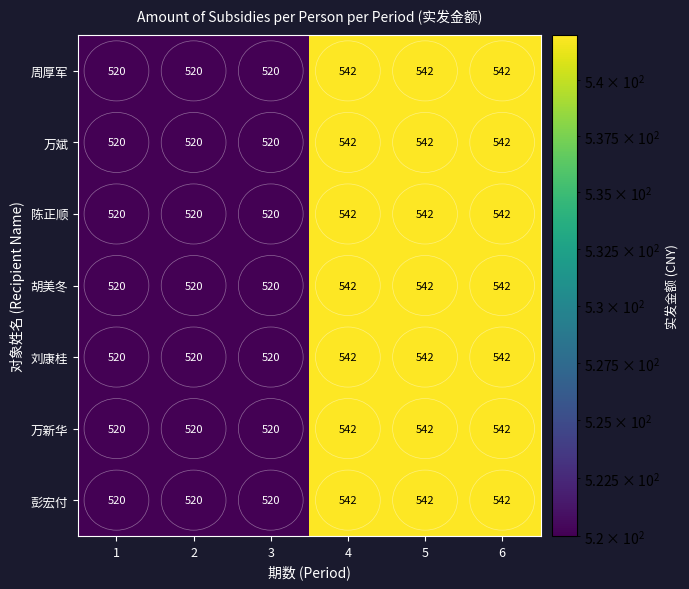

Is it true that 陈正顺 equals 195 at 5?

False